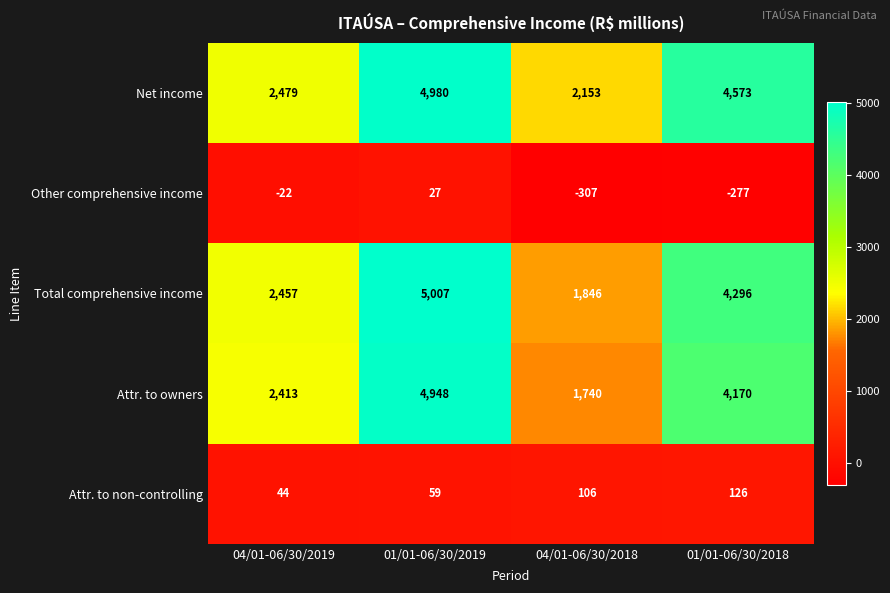

Reading right to left, extract all data points from this chart.

Net income: 01/01-06/30/2018=4573	04/01-06/30/2018=2153	01/01-06/30/2019=4980	04/01-06/30/2019=2479
Other comprehensive income: 01/01-06/30/2018=-277	04/01-06/30/2018=-307	01/01-06/30/2019=27	04/01-06/30/2019=-22
Total comprehensive income: 01/01-06/30/2018=4296	04/01-06/30/2018=1846	01/01-06/30/2019=5007	04/01-06/30/2019=2457
Attr. to owners: 01/01-06/30/2018=4170	04/01-06/30/2018=1740	01/01-06/30/2019=4948	04/01-06/30/2019=2413
Attr. to non-controlling: 01/01-06/30/2018=126	04/01-06/30/2018=106	01/01-06/30/2019=59	04/01-06/30/2019=44